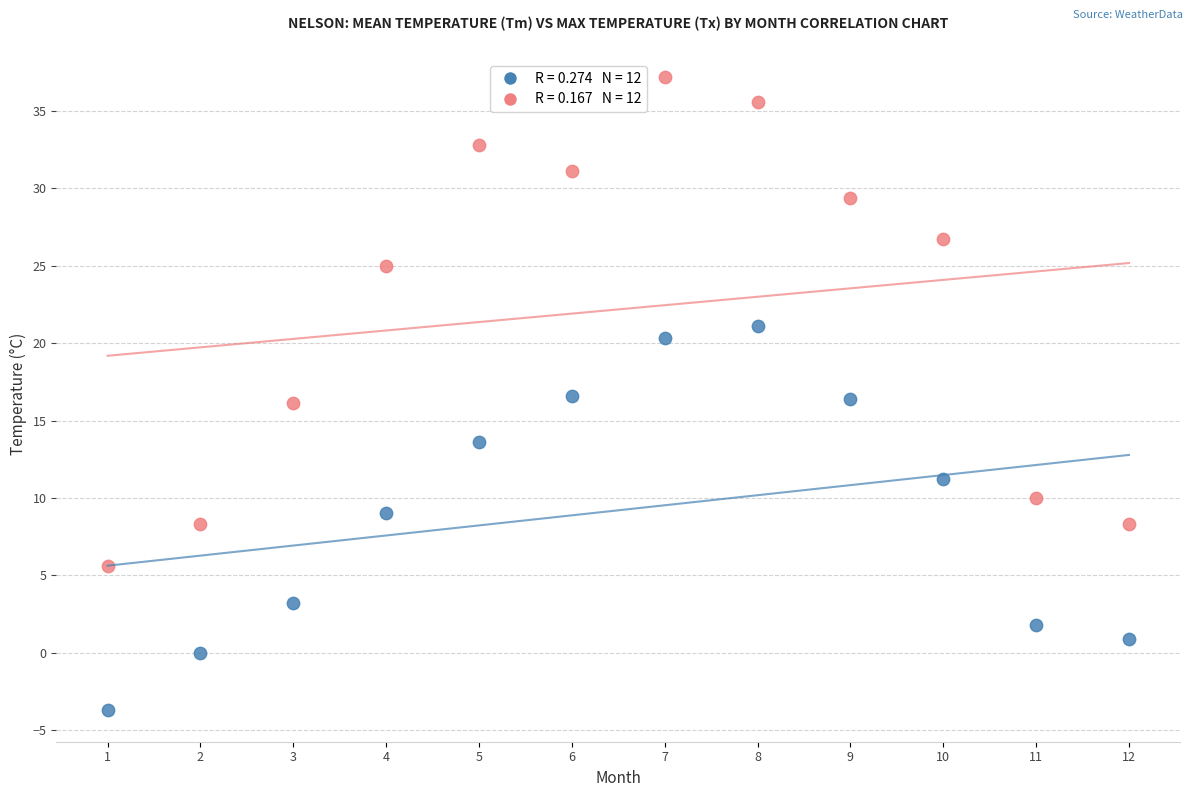

Across all data points, what is the range of X values (max minus min)?

11.0